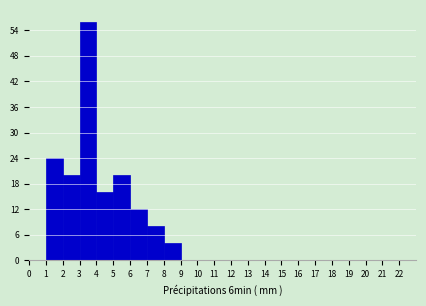

Reading left to right, transcribe this chart: for each bar, give the range it covers on the x-axis and its height. The values are not printed on the chart, so give them approximately, as read against the axis.

0 to 1: 0
1 to 2: 24
2 to 3: 20
3 to 4: 56
4 to 5: 16
5 to 6: 20
6 to 7: 12
7 to 8: 8
8 to 9: 4
9 to 10: 0
10 to 11: 0
11 to 12: 0
12 to 13: 0
13 to 14: 0
14 to 15: 0
15 to 16: 0
16 to 17: 0
17 to 18: 0
18 to 19: 0
19 to 20: 0
20 to 21: 0
21 to 22: 0
22 to 23: 0